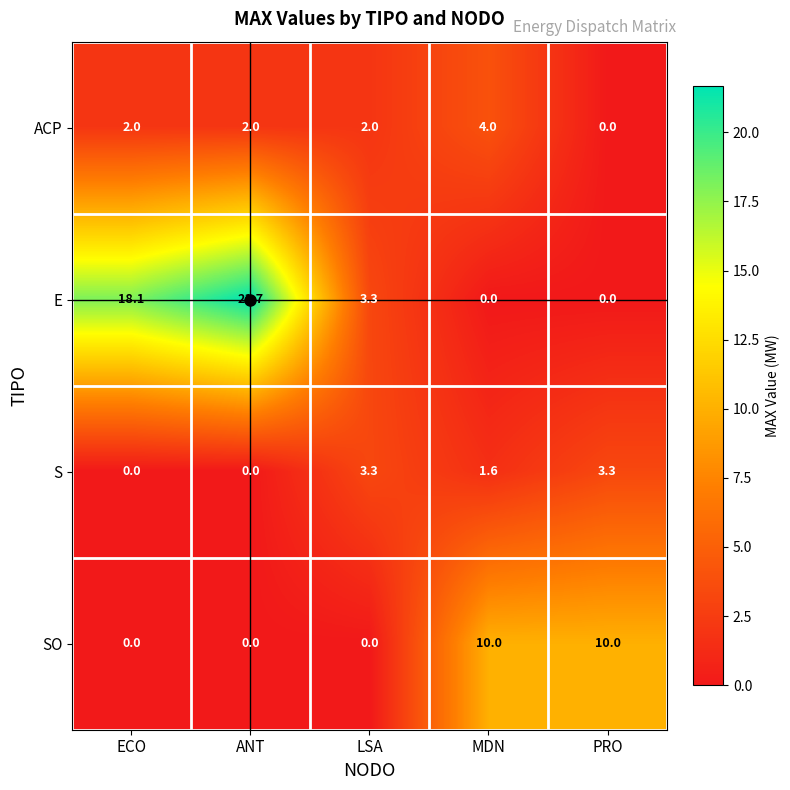

Is it true that SO equals -6.3 at LSA?

False